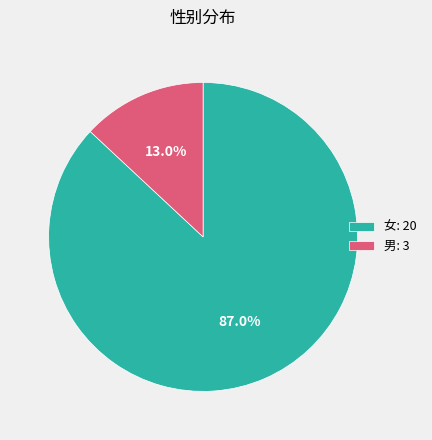

Is 男 the majority of the pie?

No